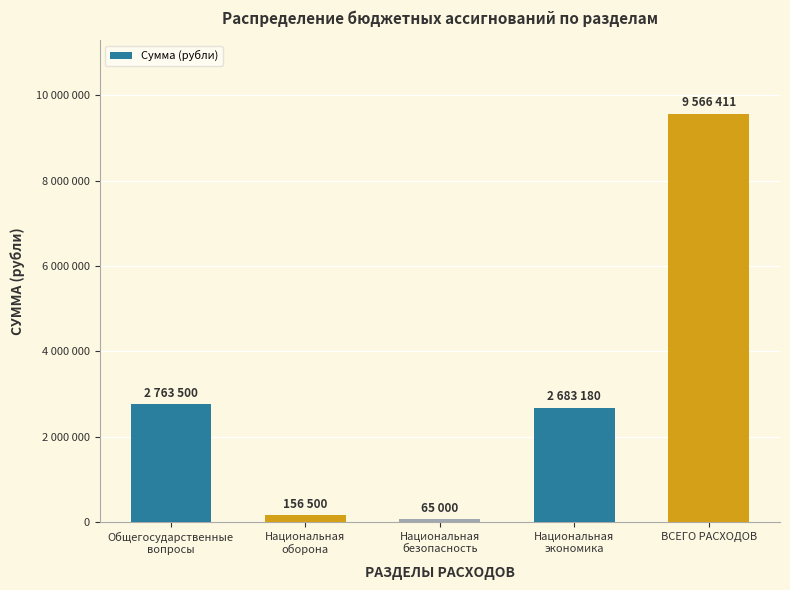

Reading left to right, what are all the values shown in this chart?

2763500	156500	65000	2683180	9566411